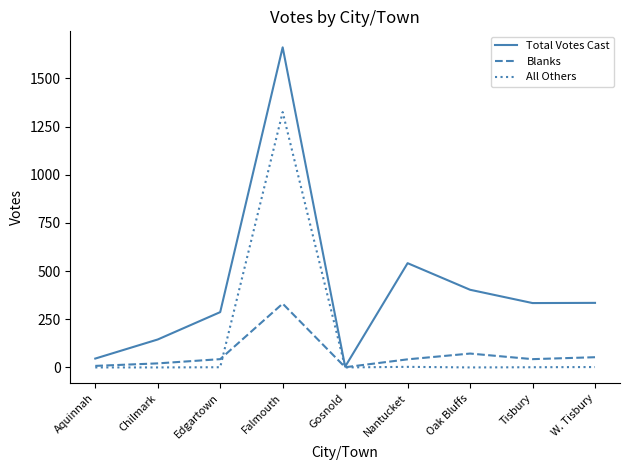

What value does the Blanks series have at Tisbury, to the nearest 50?

50